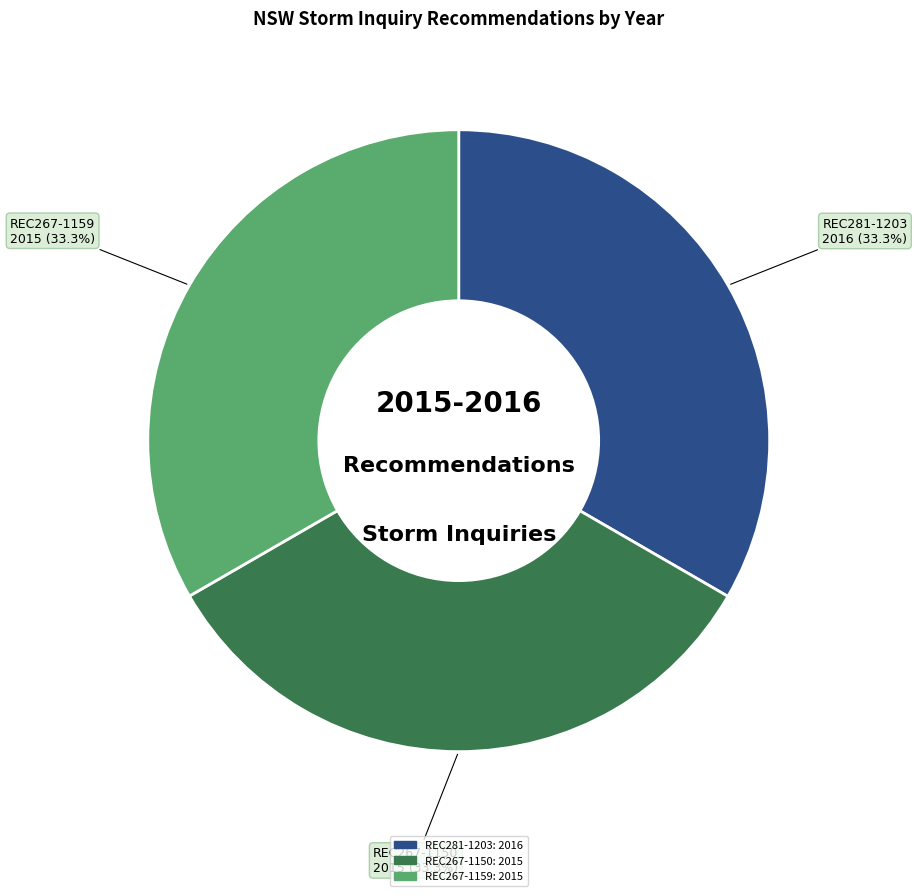

What percentage do REC267-1150 and REC281-1203 together represent?

66.7%